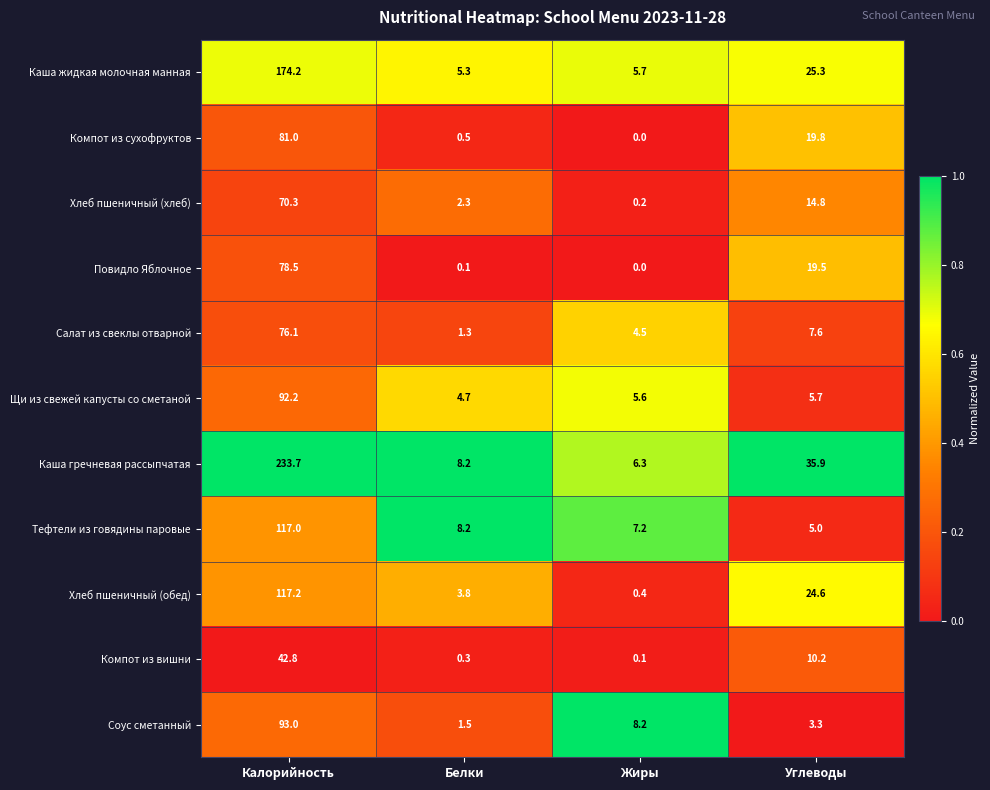

What is the total value across all series at Белки?

36.2